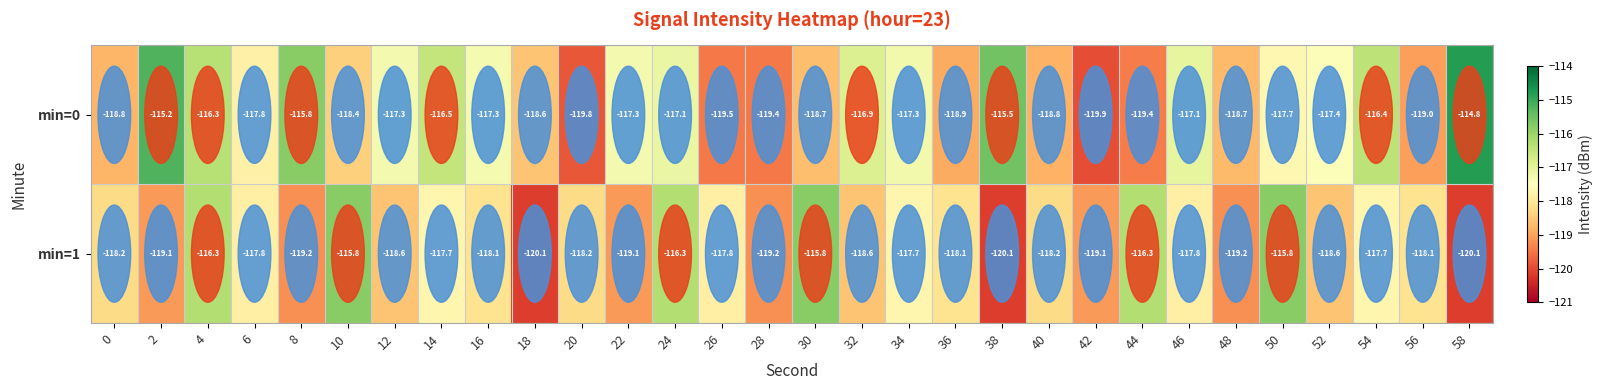

Where does the min=1 series first go above -118?

4